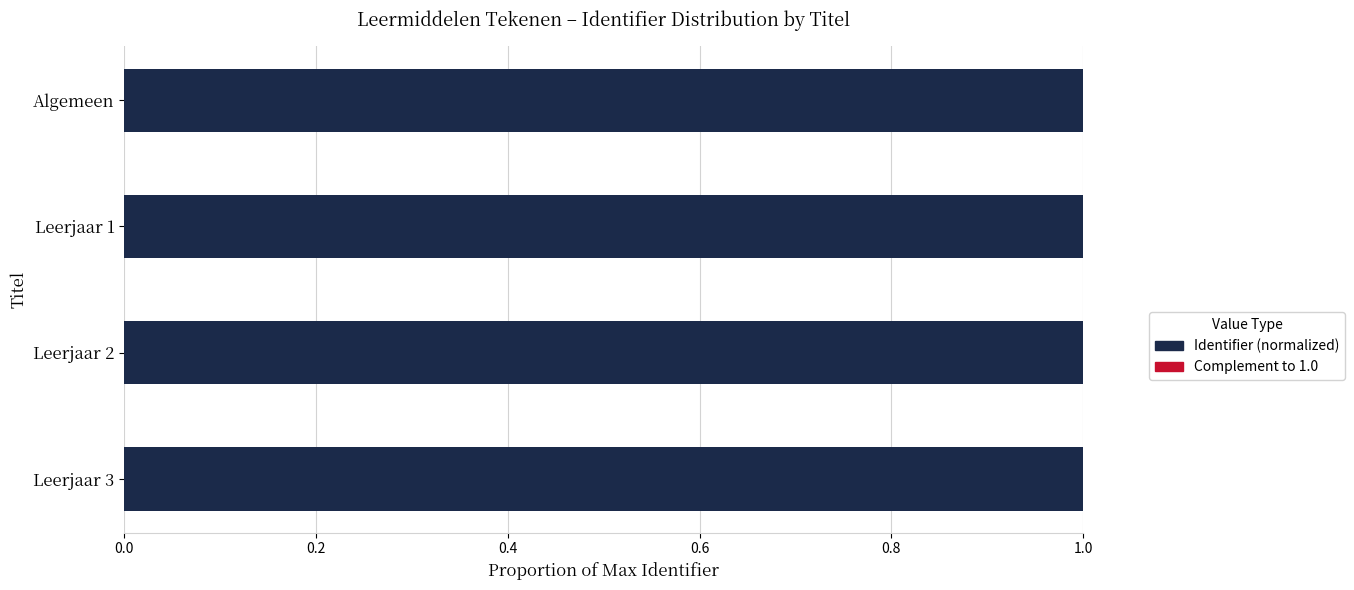

What is the highest value of the Identifier (normalized) series?

1.0